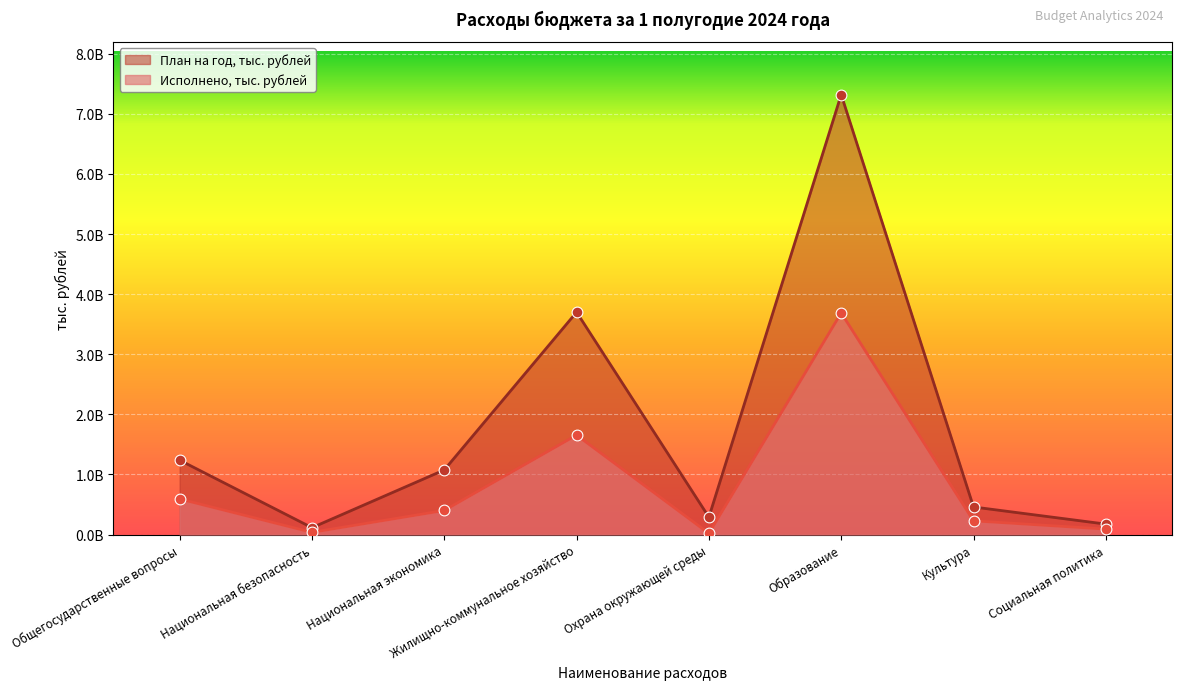

Is the value of План на год, тыс. рублей at Образование greater than the value of Исполнено, тыс. рублей at Национальная безопасность?

Yes